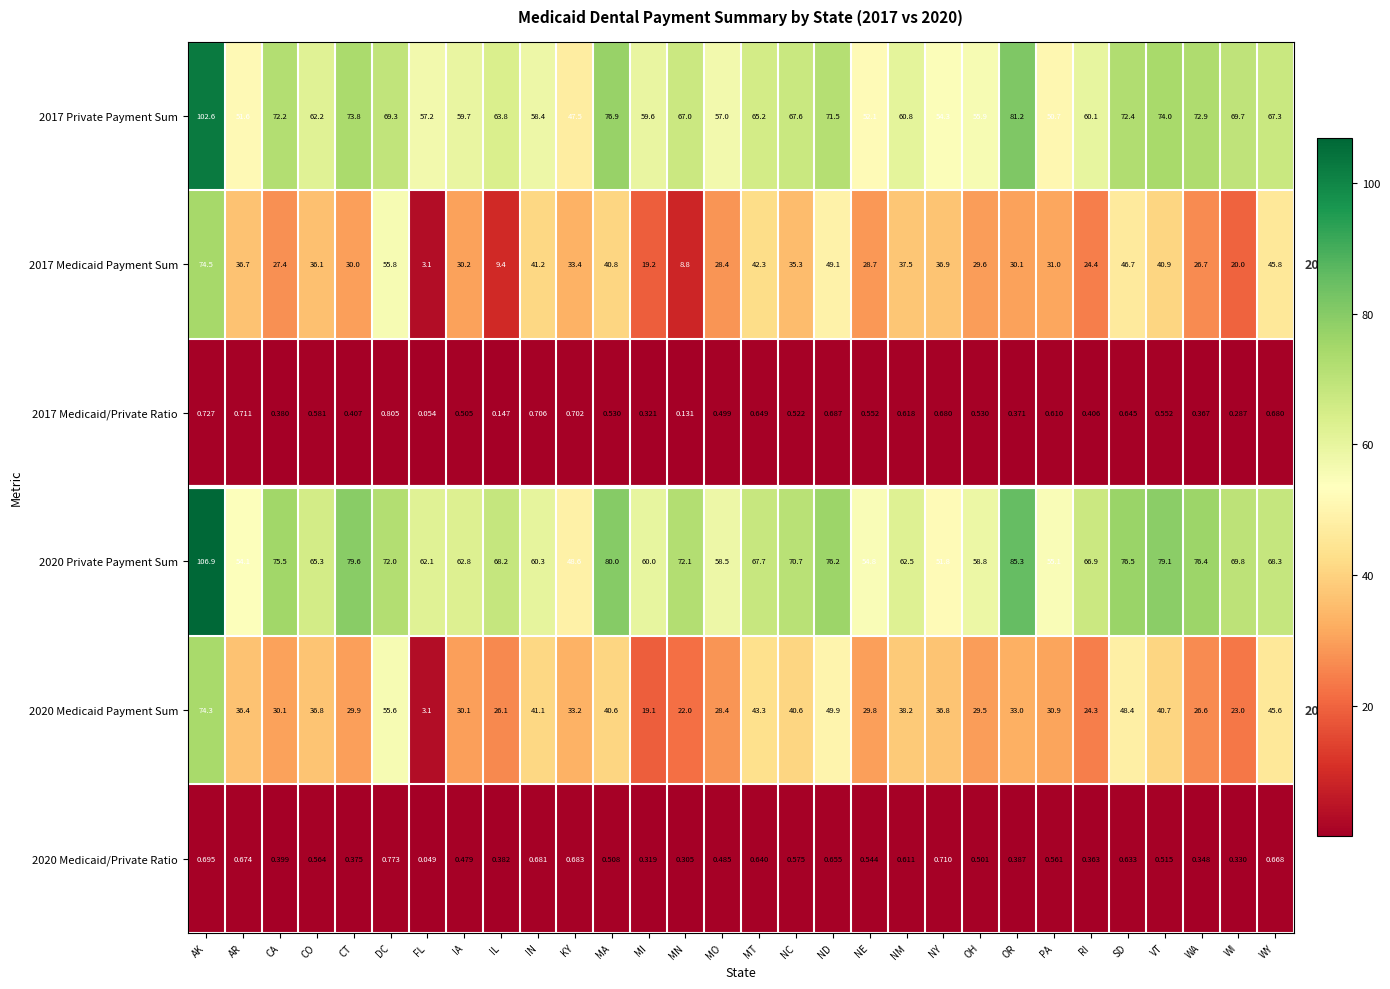

List the labels in order of 2017 Medicaid Payment Sum value, smallest first.

FL, MN, IL, MI, WI, RI, WA, CA, MO, NE, OH, CT, OR, IA, PA, KY, NC, CO, AR, NY, NM, MA, VT, IN, MT, WY, SD, ND, DC, AK